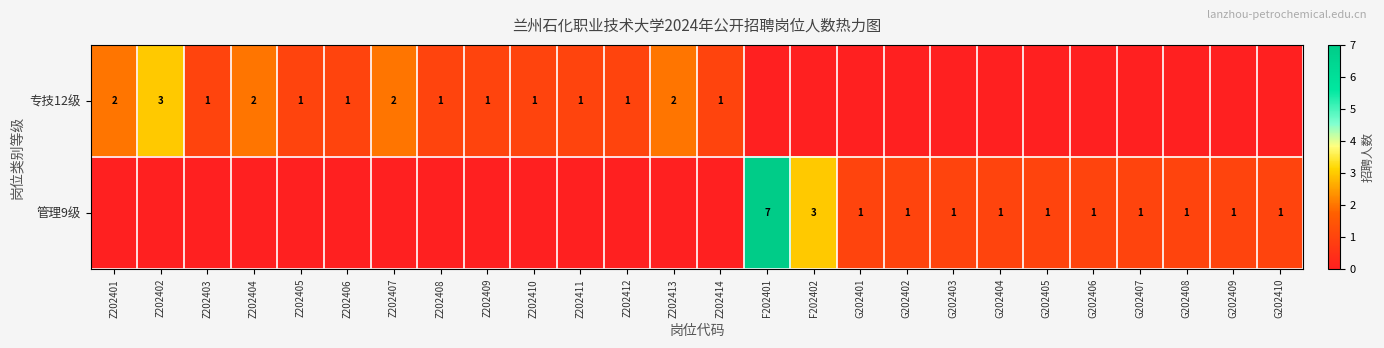

What is the total value across all series at G202404?

1